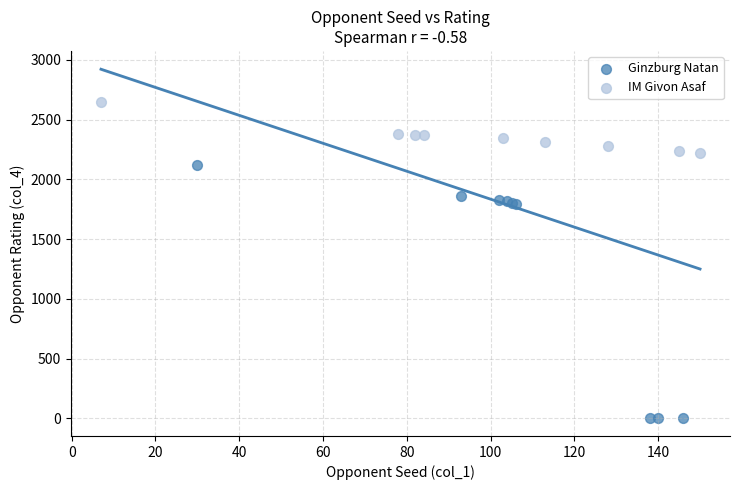

Which series has the widest spread of Y values?

Ginzburg Natan